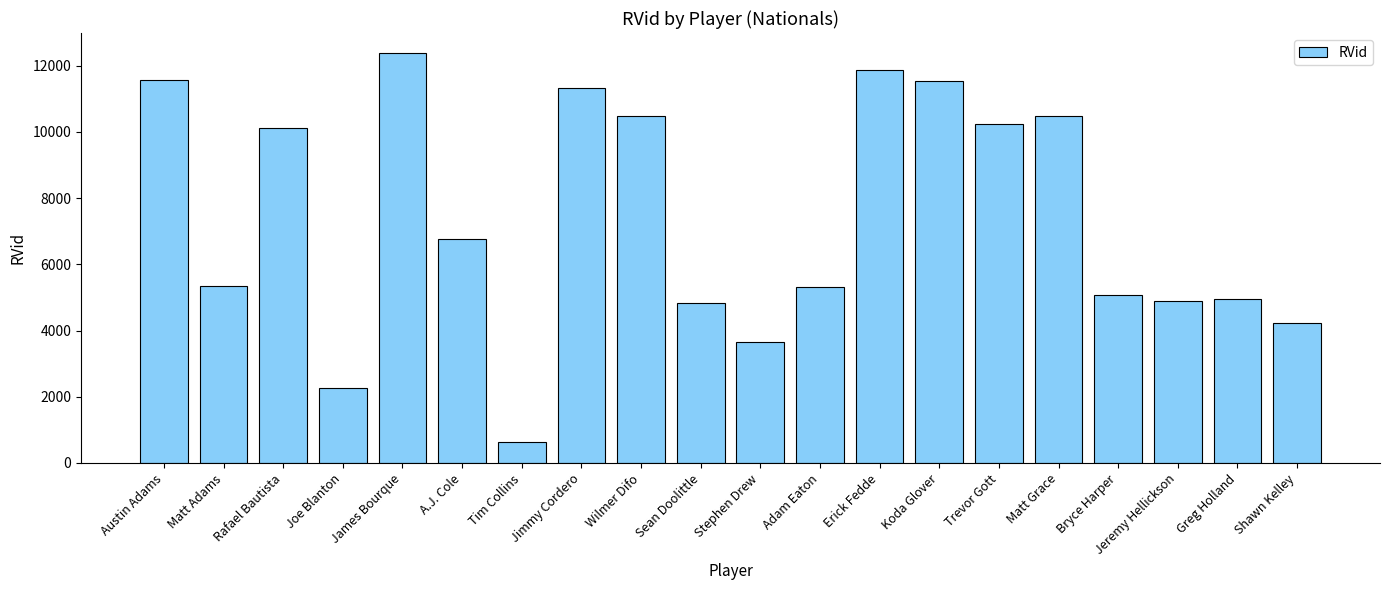

What is the label of the 9th bar from the left?

Wilmer Difo